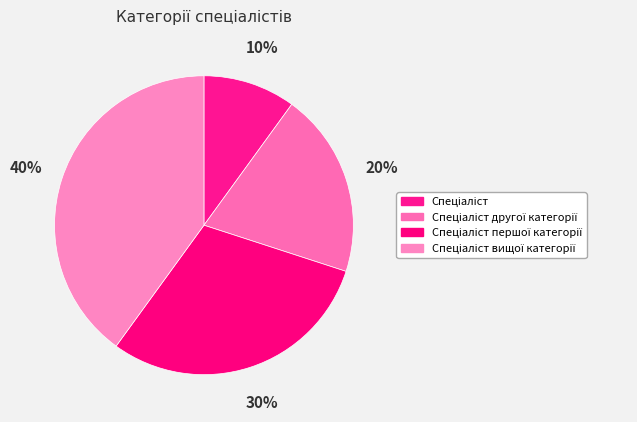

Which slice is the smallest?

Спеціаліст